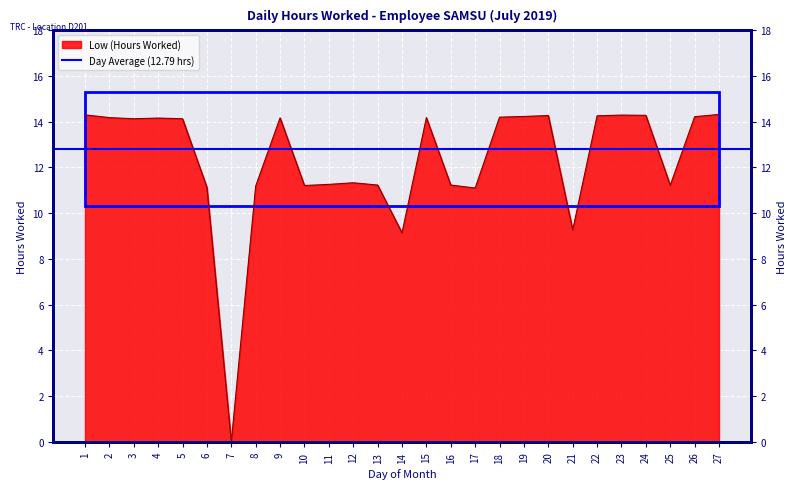

What is the difference between the maximum and second lowest values?

5.2